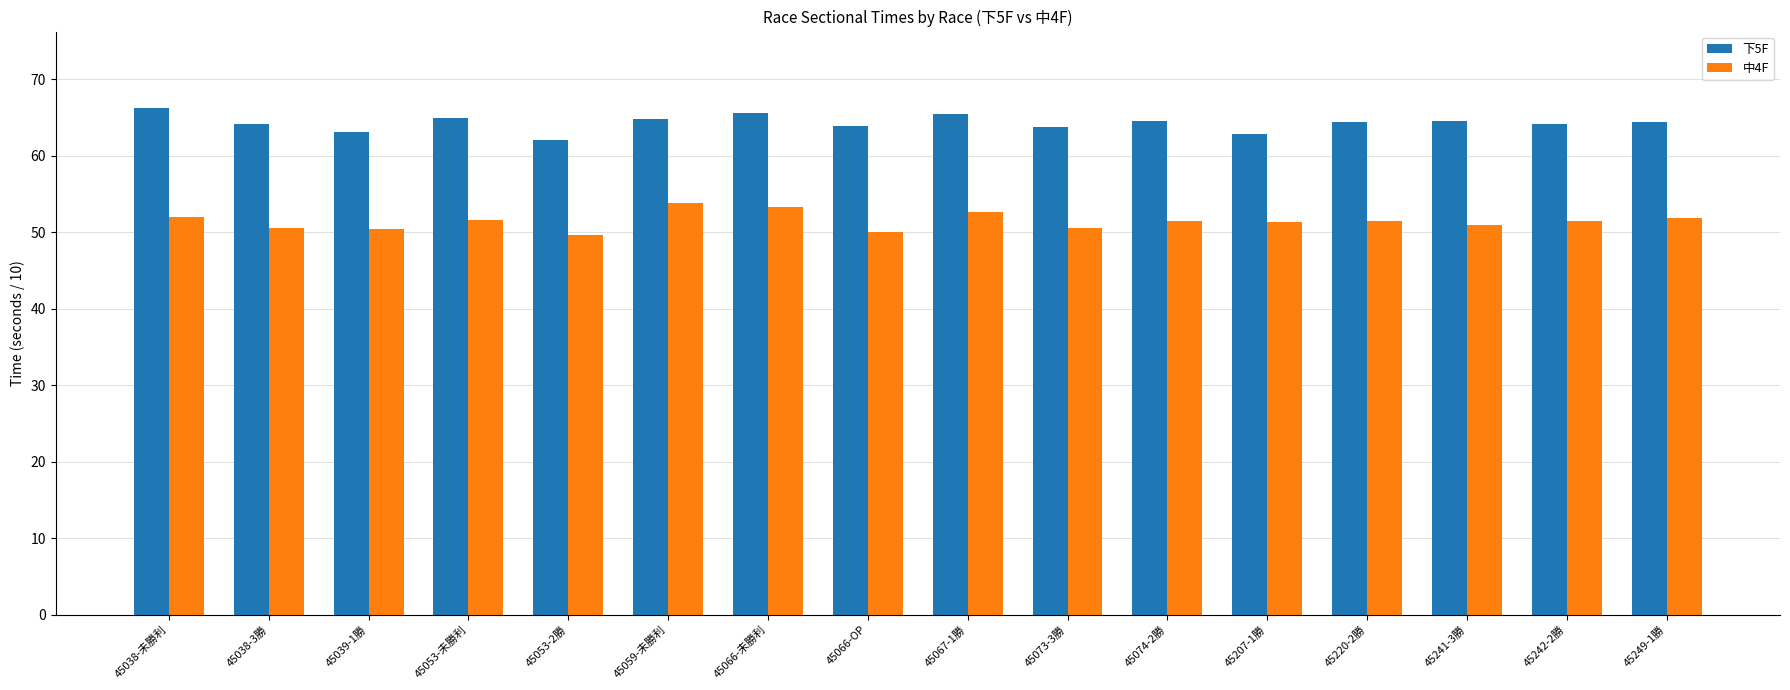

List the series in order of their peak value, highest first.

下5F, 中4F